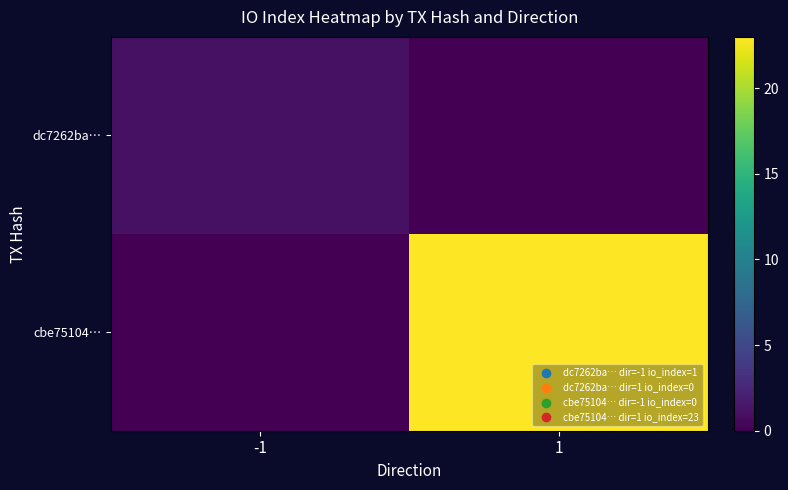

Rank the series at -1 from highest to lowest value.

dc7262ba…, cbe75104…